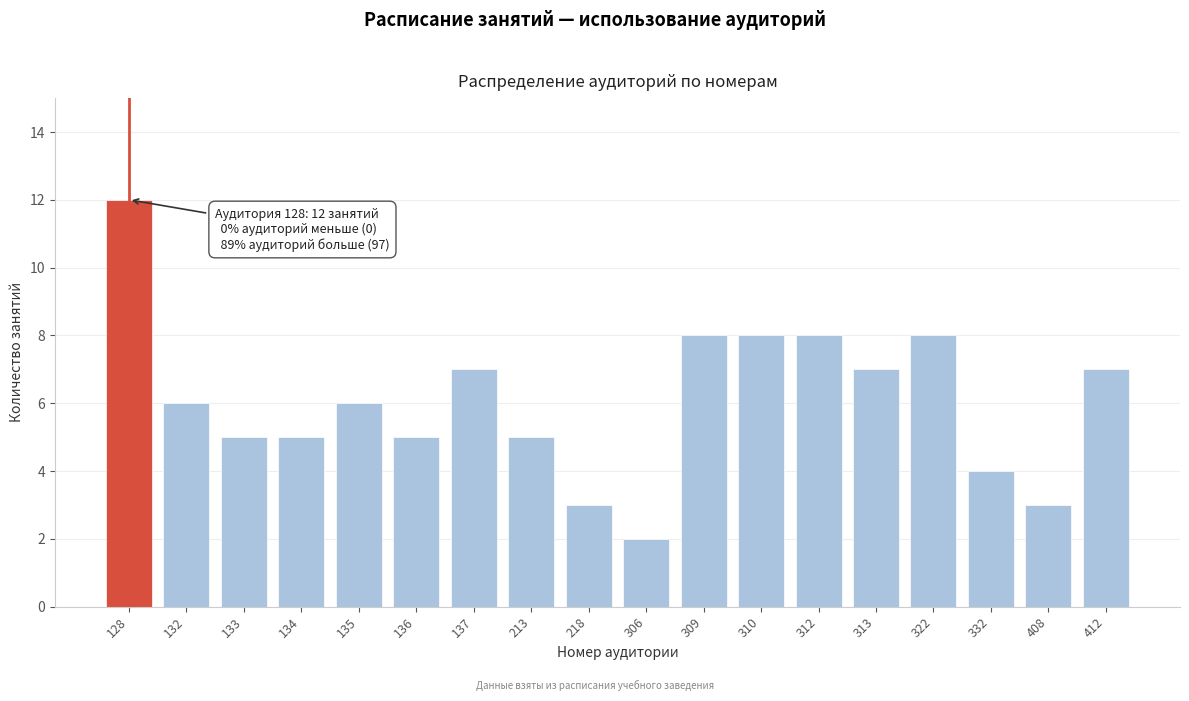

Reading right to left, extract all data points from this chart.

7	3	4	8	7	8	8	8	2	3	5	7	5	6	5	5	6	12